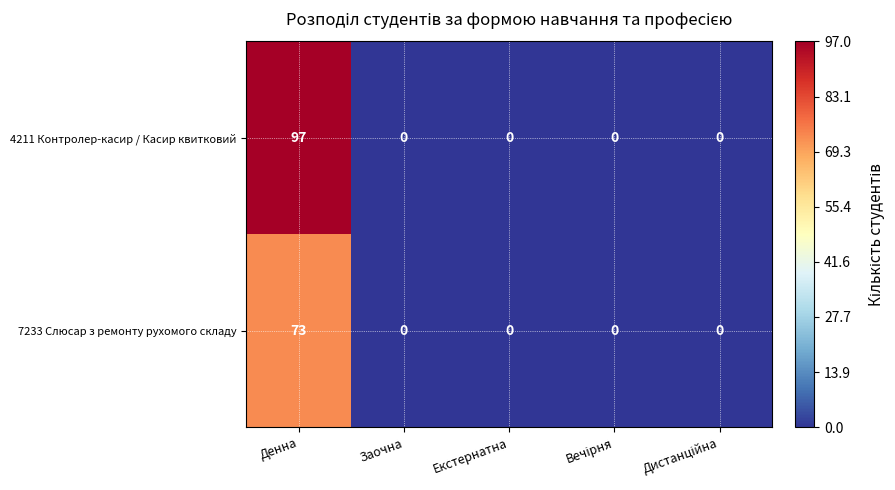

Which series has the largest total across all categories?

4211 Контролер-касир / Касир квитковий